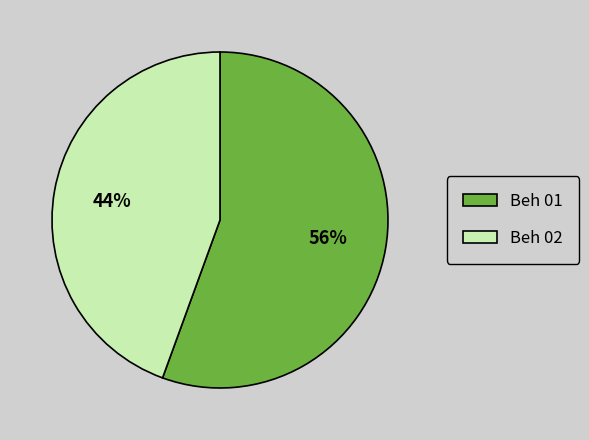

Rank the categories by value from highest to lowest.

Beh 01, Beh 02